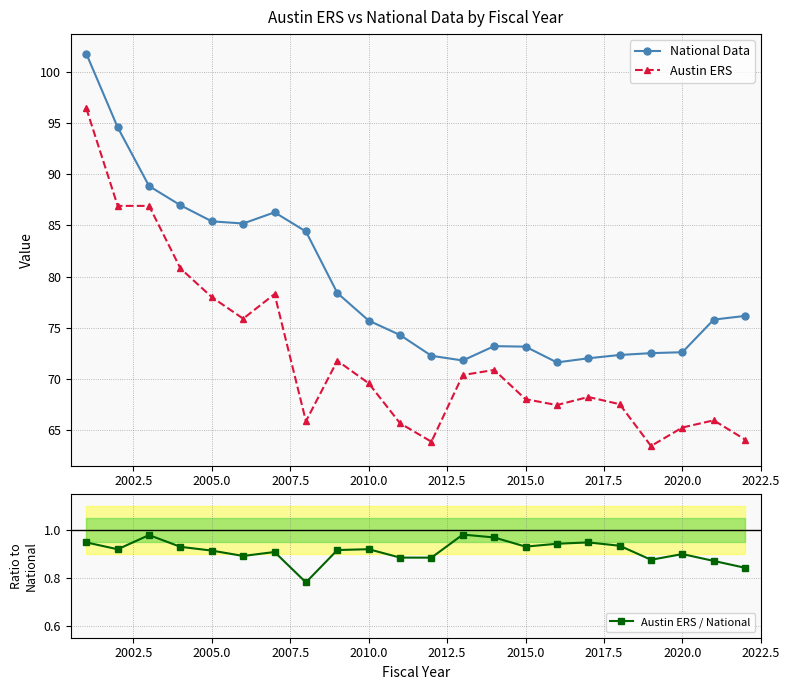

How many interior local valleys does the National Data series have?

3